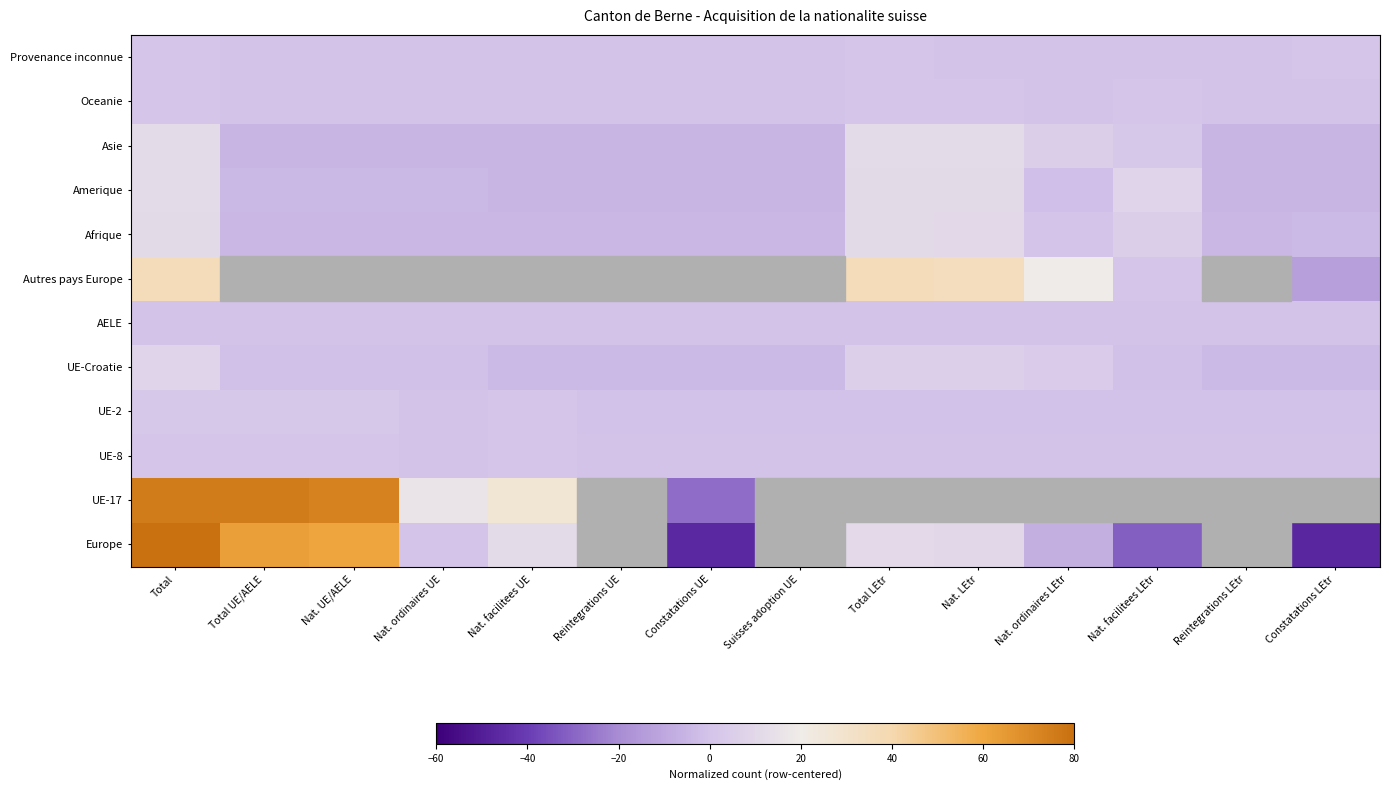

Which label corresponds to the largest value in the chart?

Total